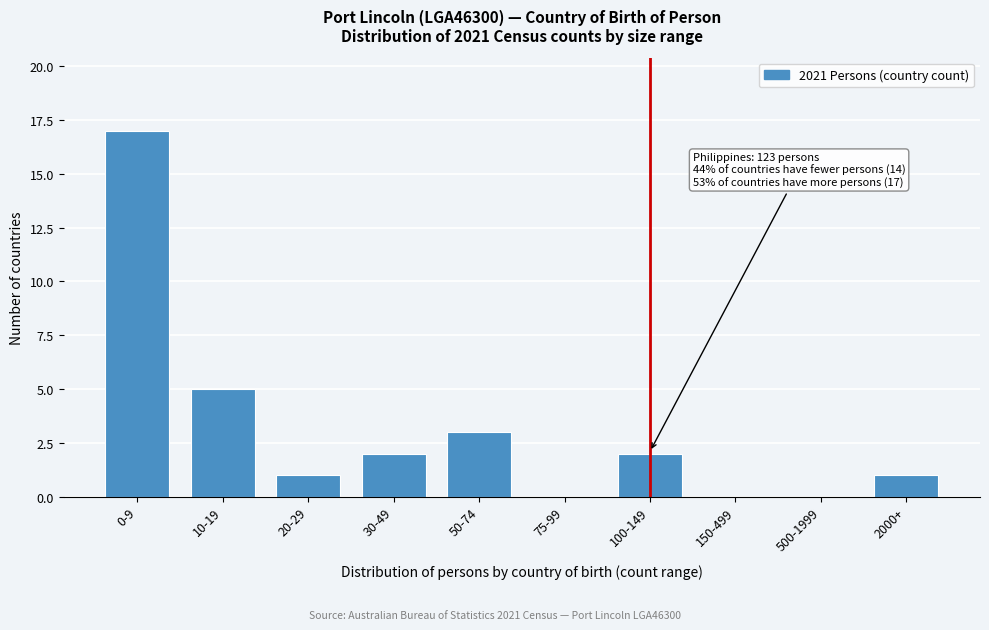

Reading left to right, transcribe all the data shown in this chart.

0-9=17	10-19=5	20-29=1	30-49=2	50-74=3	75-99=0	100-149=2	150-499=0	500-1999=0	2000+=1